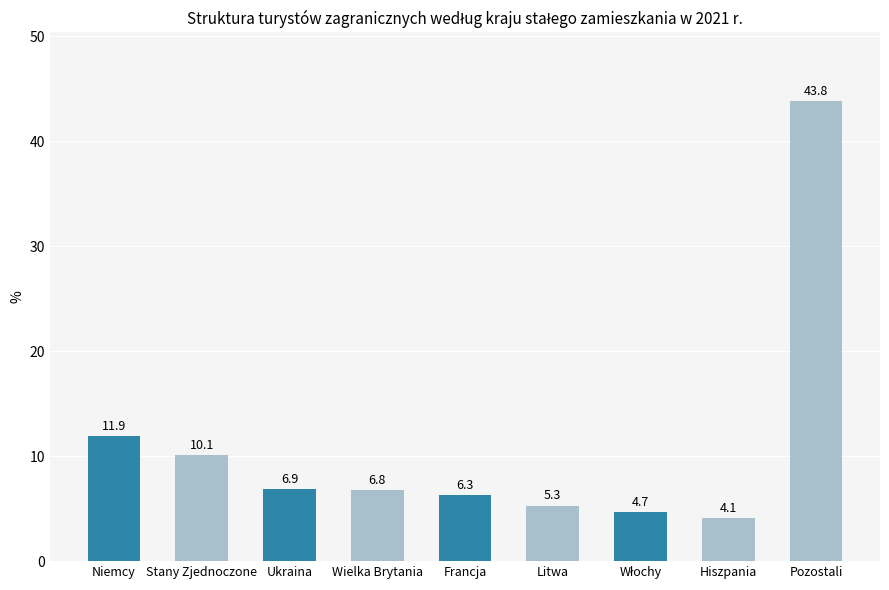

At which label is the value closest to 23?

Niemcy